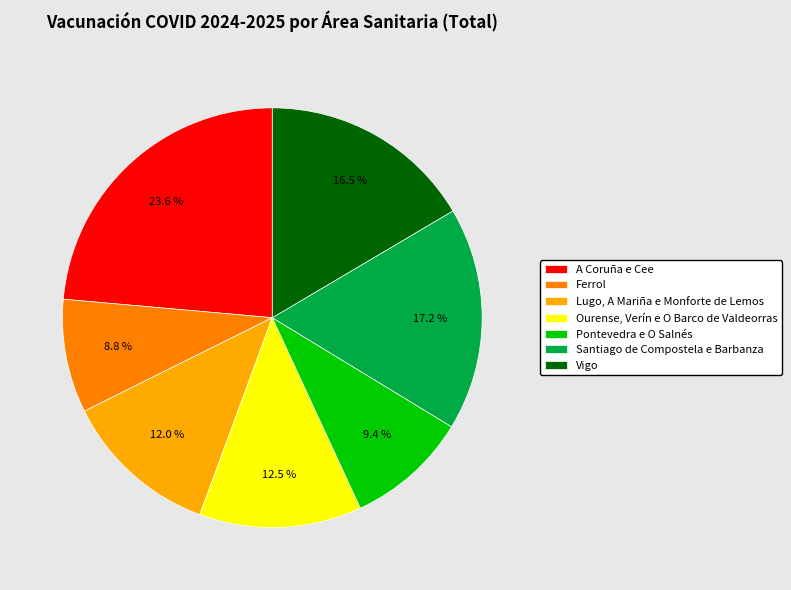

What is the largest slice in the pie chart?

A Coruña e Cee